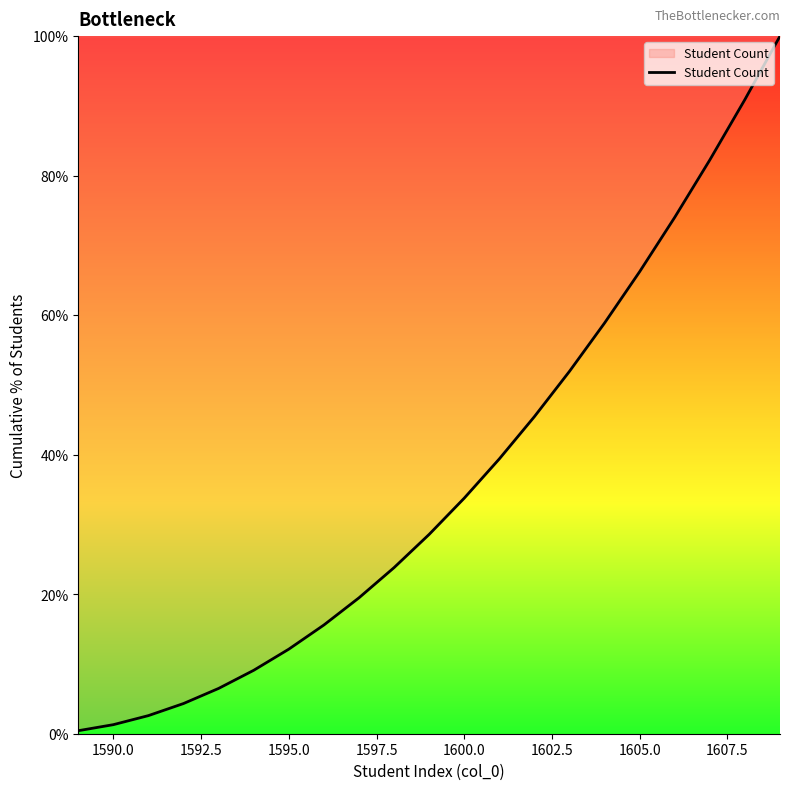

How many lines are shown in the chart?

1